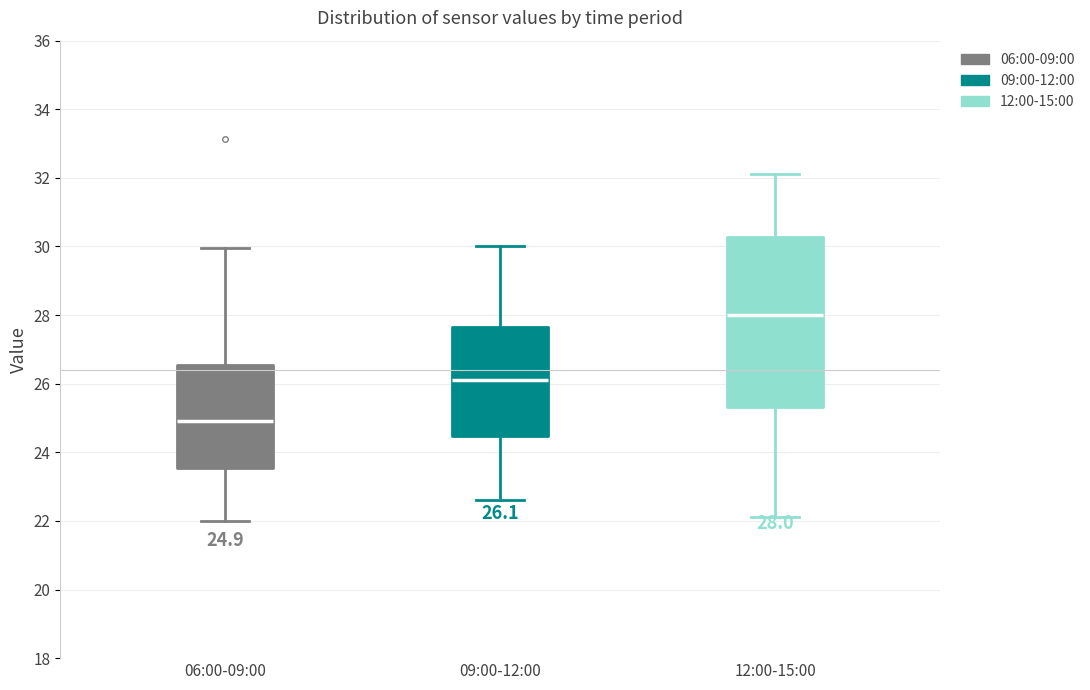

Comparing the boxes themselves (not the whiskers), which one is the tallest?

12:00-15:00